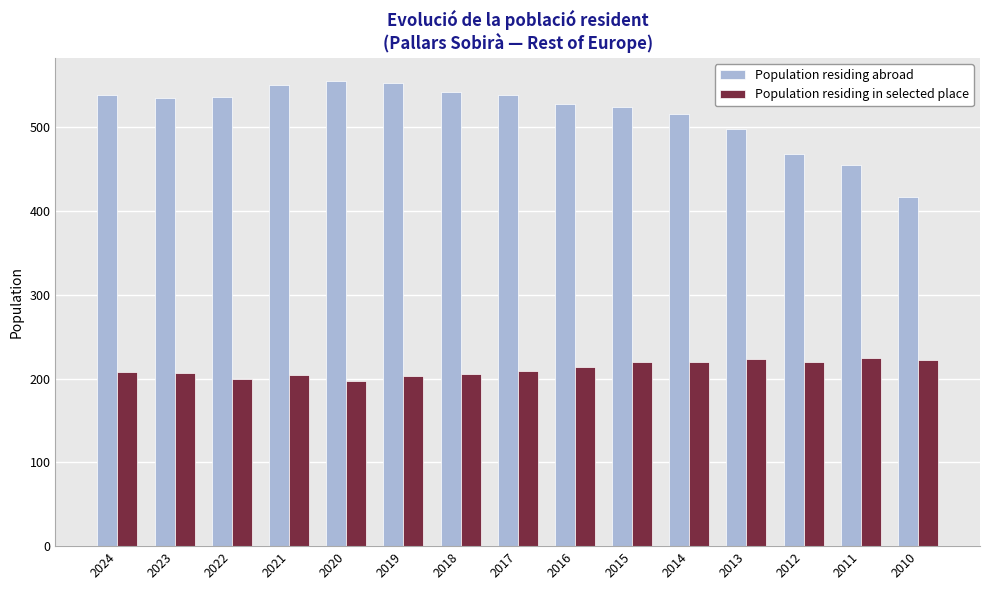

How many bars are there in each group?

2